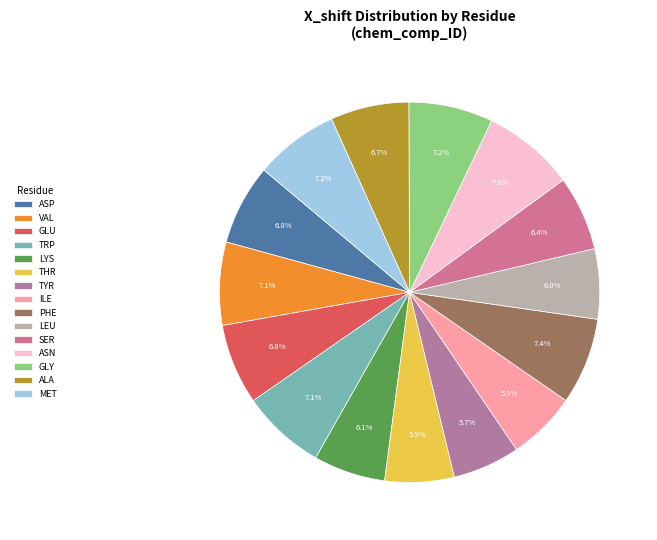

Between ASP and TRP, which is larger?

TRP